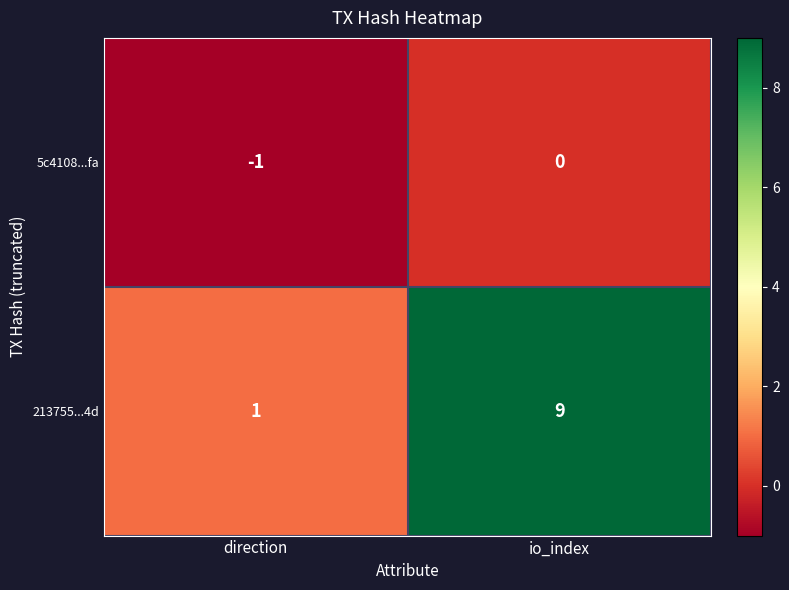

The value of 5c4108...fa at io_index is 0. True or false?

True